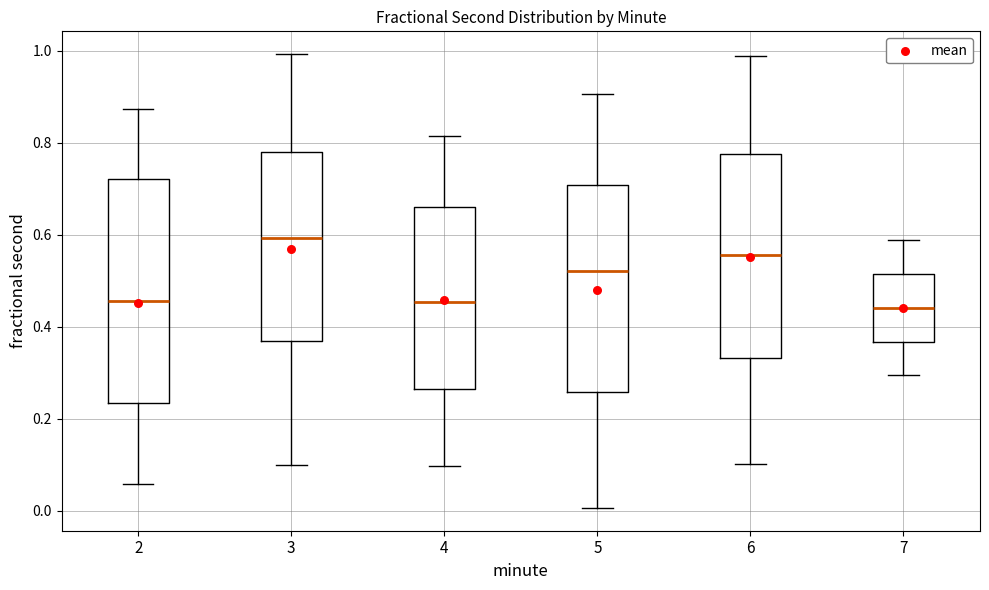

Comparing the boxes themselves (not the whiskers), which one is the tallest?

2